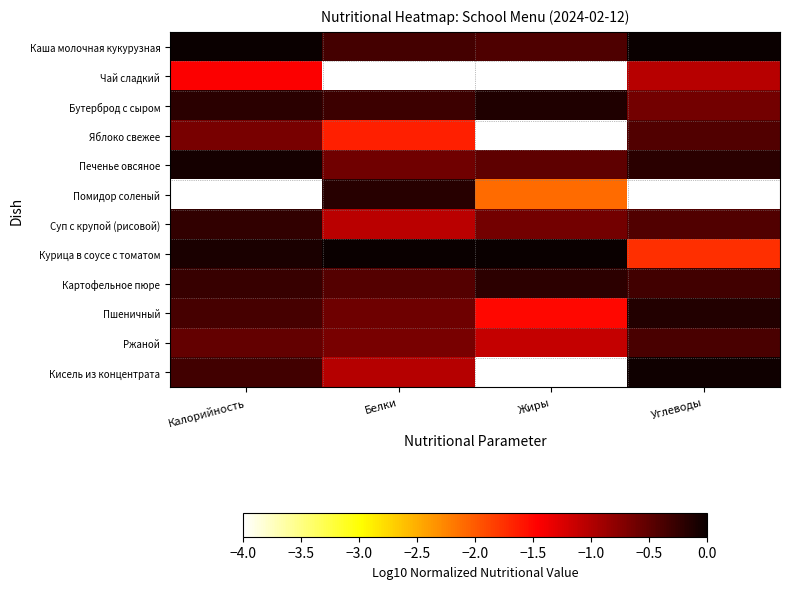

Rank the series by their maximum value, from highest to lowest.

Каша молочная кукурузная, Курица в соусе с томатом, Кисель из концентрата, Печенье овсяное, Бутерброд с сыром, Пшеничный, Помидор соленый, Картофельное пюре, Суп с крупой (рисовой), Ржаной, Яблоко свежее, Чай сладкий